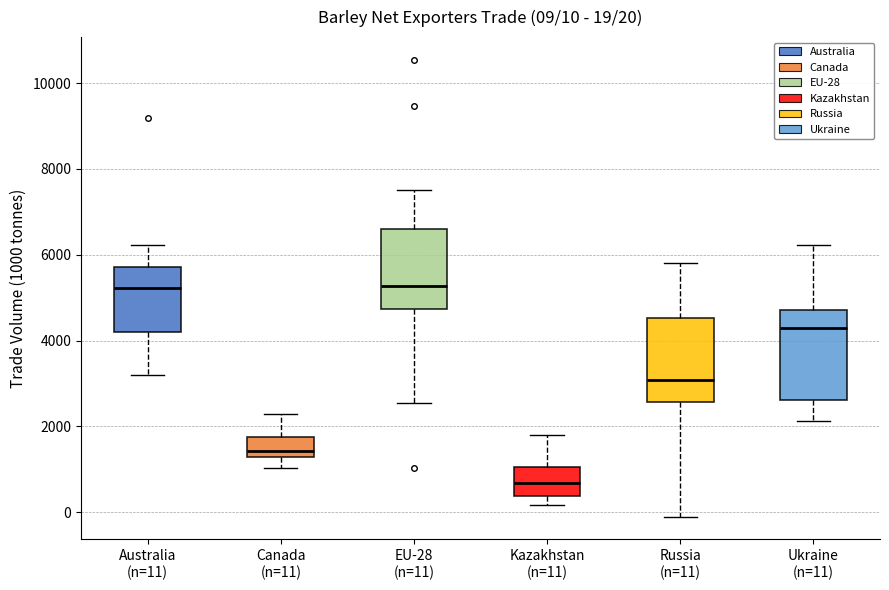

Which box has the lowest median line?

Kazakhstan (n=11)